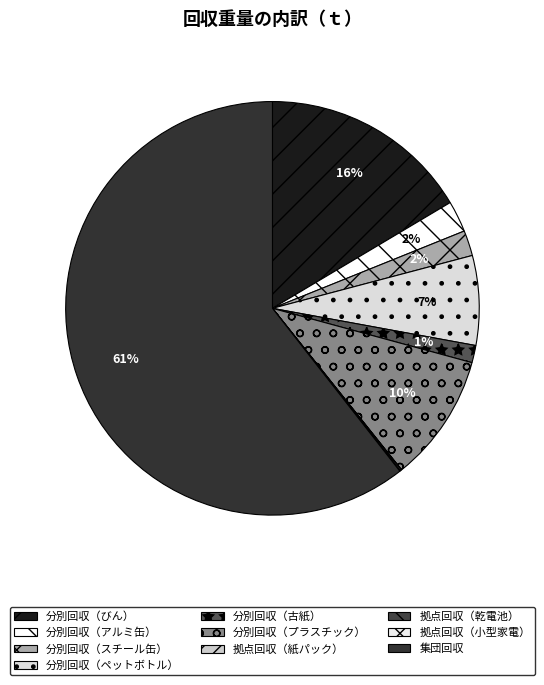

To the nearest percent, what is the combined percentage of 分別回収（ペットボトル） and 分別回収（びん）?

23%